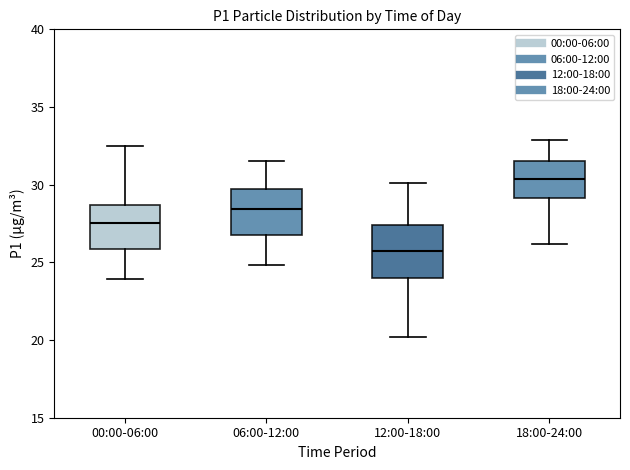

Reading left to right, read every box against the y-axis: the position of its median line, the range the box covers, and the ends of its whiskers. The values are not printed on the chart, so give them approximately, as read against the axis.

00:00-06:00: median 27.5, box 26.0 to 28.5, whiskers 24.0 to 32.5
06:00-12:00: median 28.5, box 27.0 to 29.5, whiskers 25.0 to 31.5
12:00-18:00: median 26.0, box 24.0 to 27.5, whiskers 20.0 to 30.0
18:00-24:00: median 30.5, box 29.0 to 31.5, whiskers 26.0 to 33.0